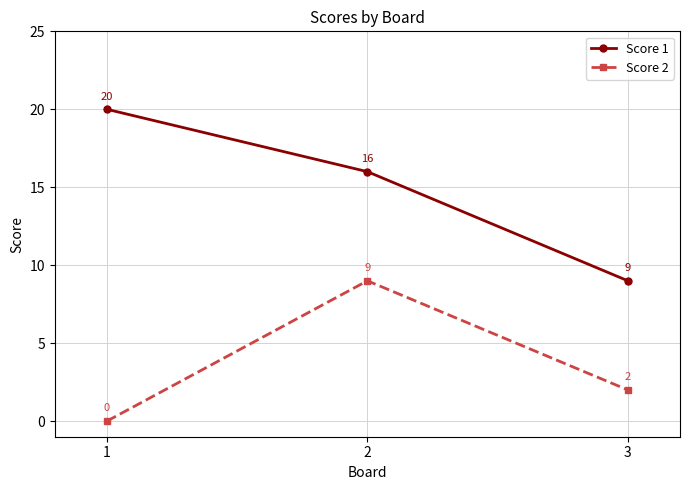

What is the difference between the Score 2 values at 2 and 1?

9